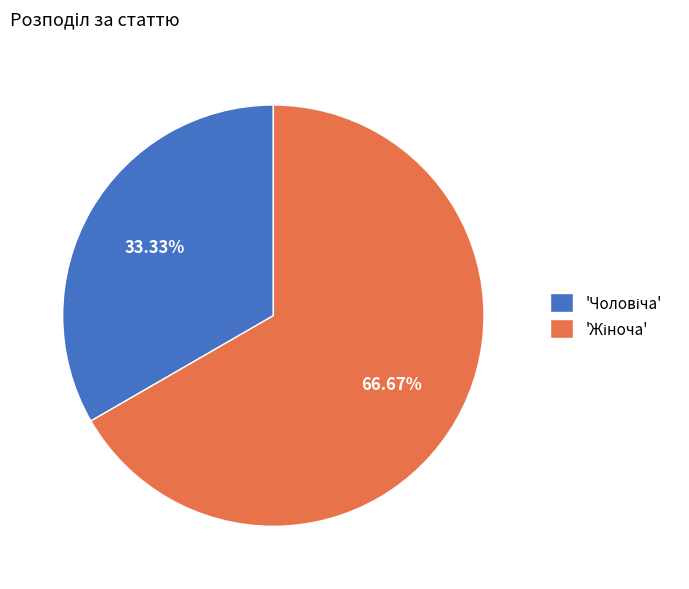

To the nearest percent, what is the difference between the largest and smallest slice percentages?

33%